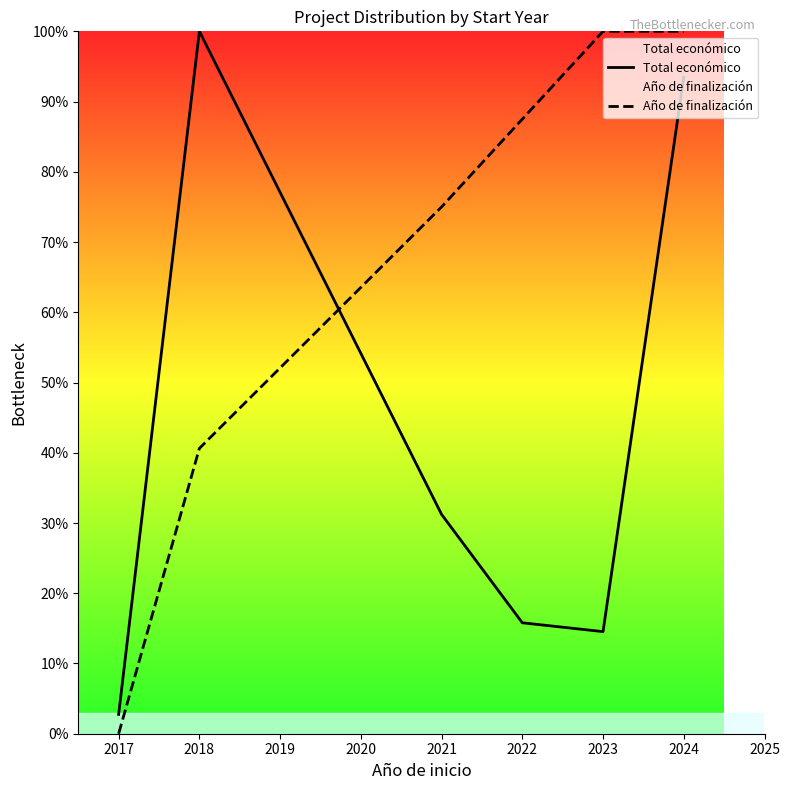

What is the average value of the Año de finalización series?

67.2